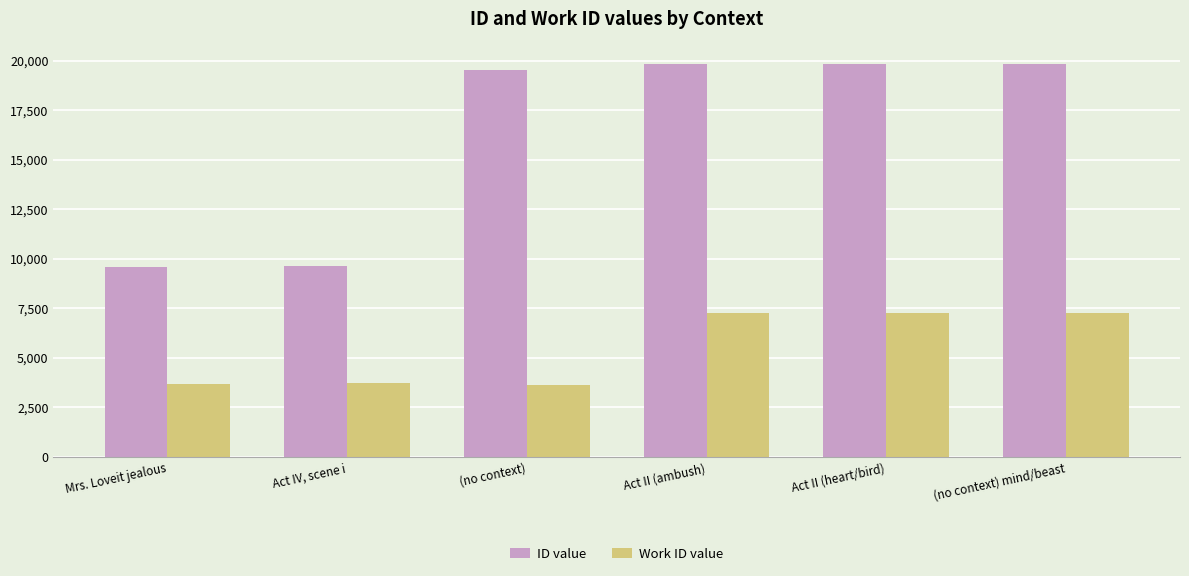

True or false: Work ID value has a value of 1692 at Act II (ambush).

False